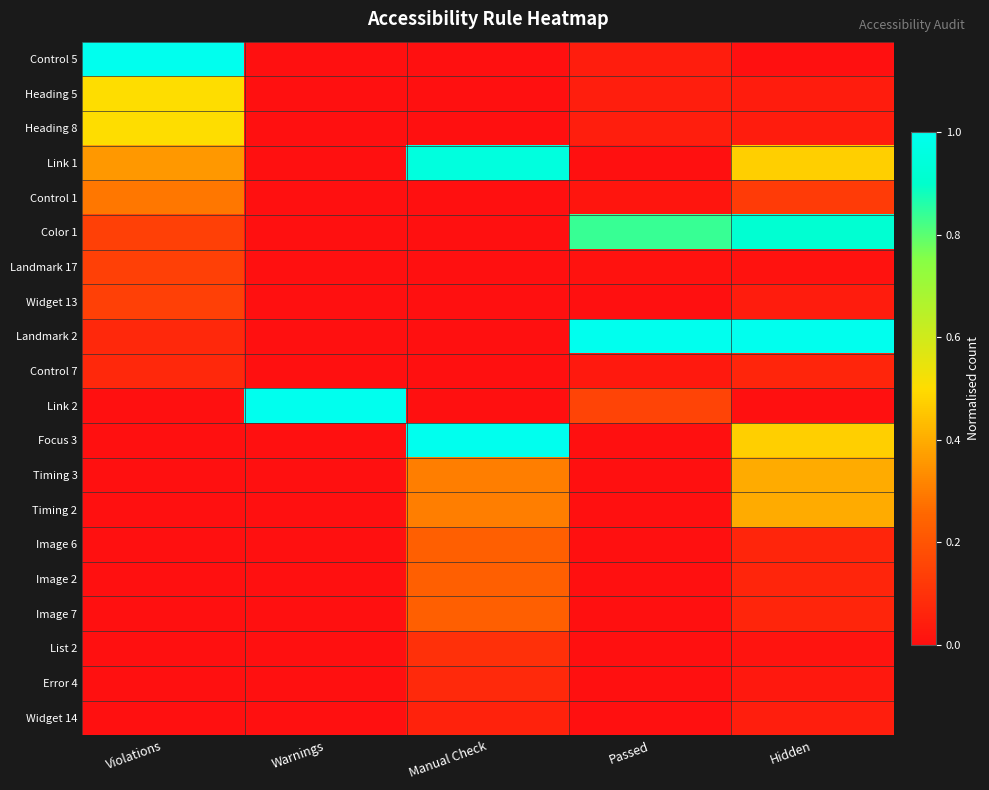

At how many categories does at least one series exceed 0?

5